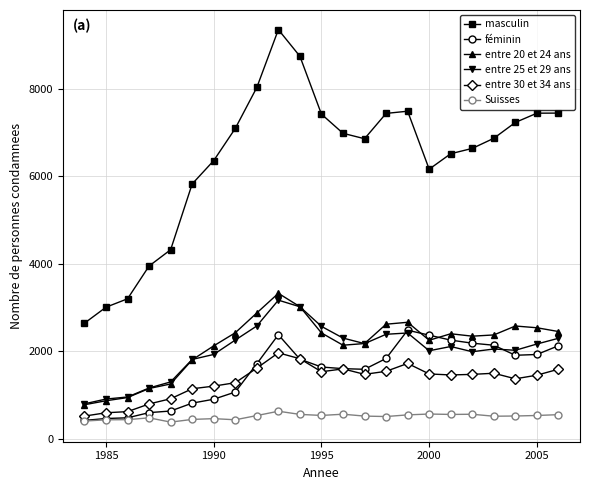

What are all the series names shown in the legend?

masculin, féminin, entre 20 et 24 ans, entre 25 et 29 ans, entre 30 et 34 ans, Suisses